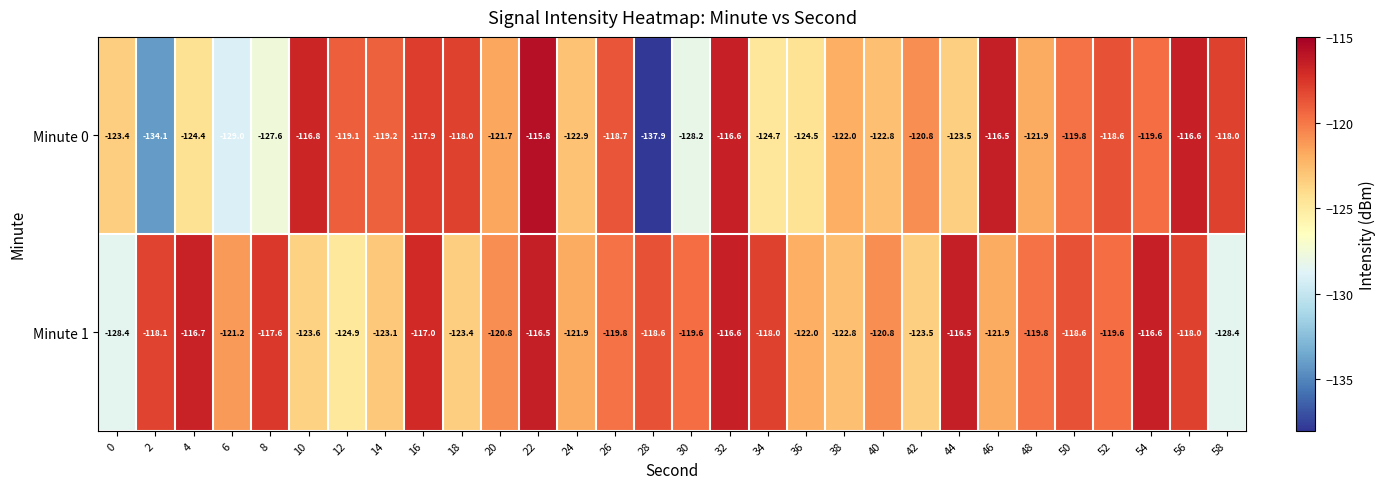

The Minute 1 series shows -39.4 at 32. True or false?

False